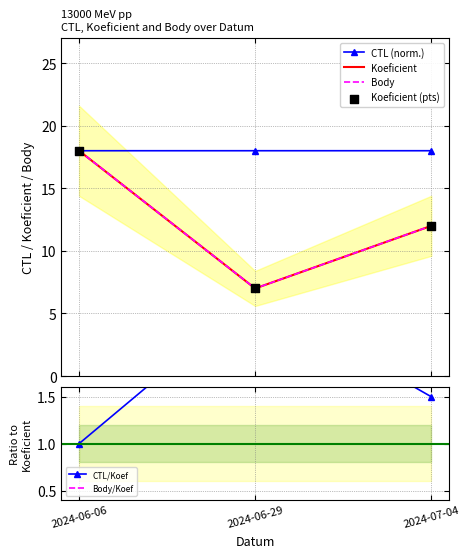

Which series reaches the minimum Y coordinate?

CTL/Koef